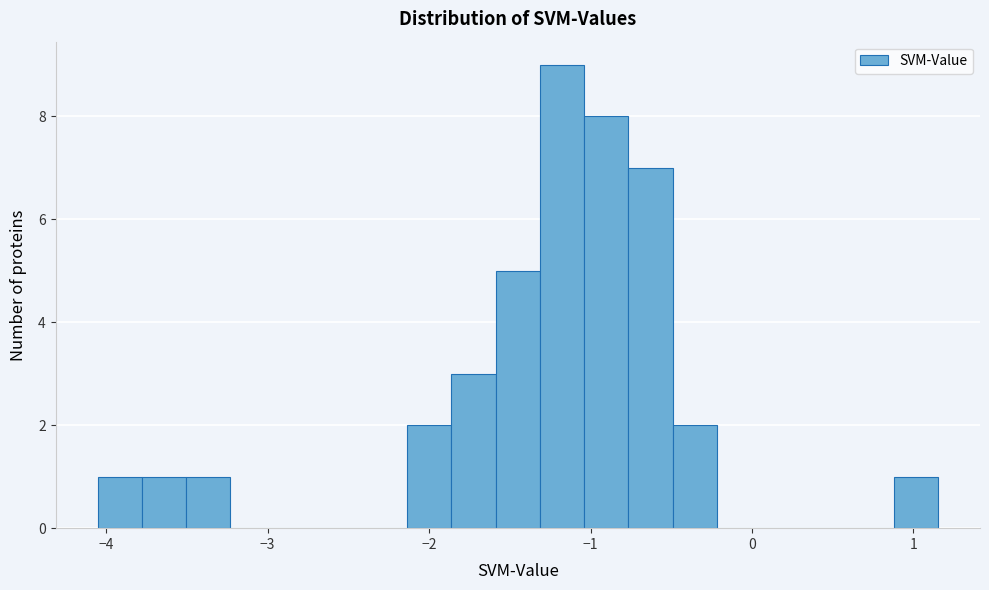

Read against the x-axis, roughly where is the centre of the tallest bar?

-1.2